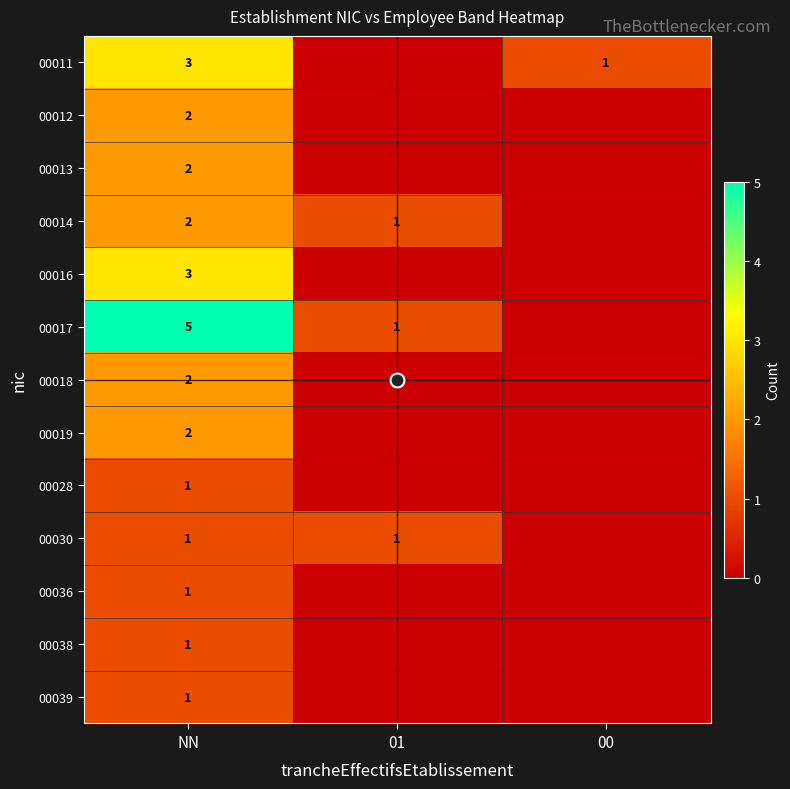

Is the value of 00036 at NN greater than the value of 00019 at NN?

No